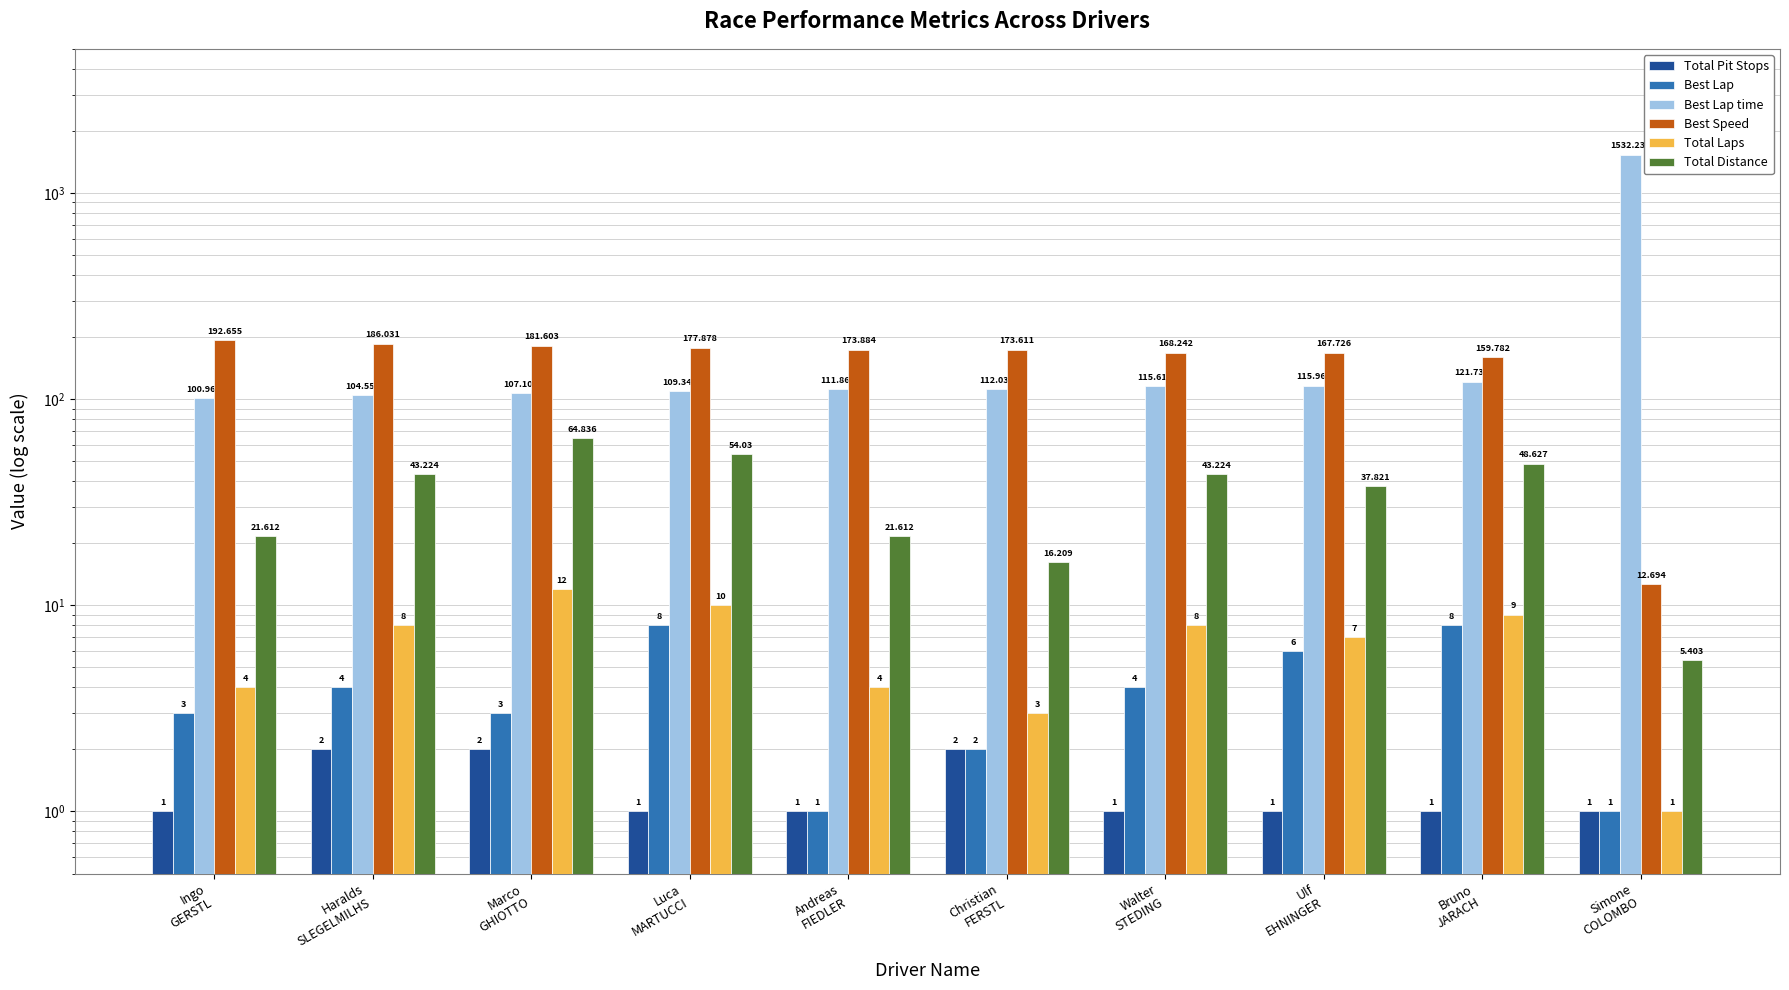

What is the label of the 2nd bar from the left?

Haralds
SLEGELMILHS